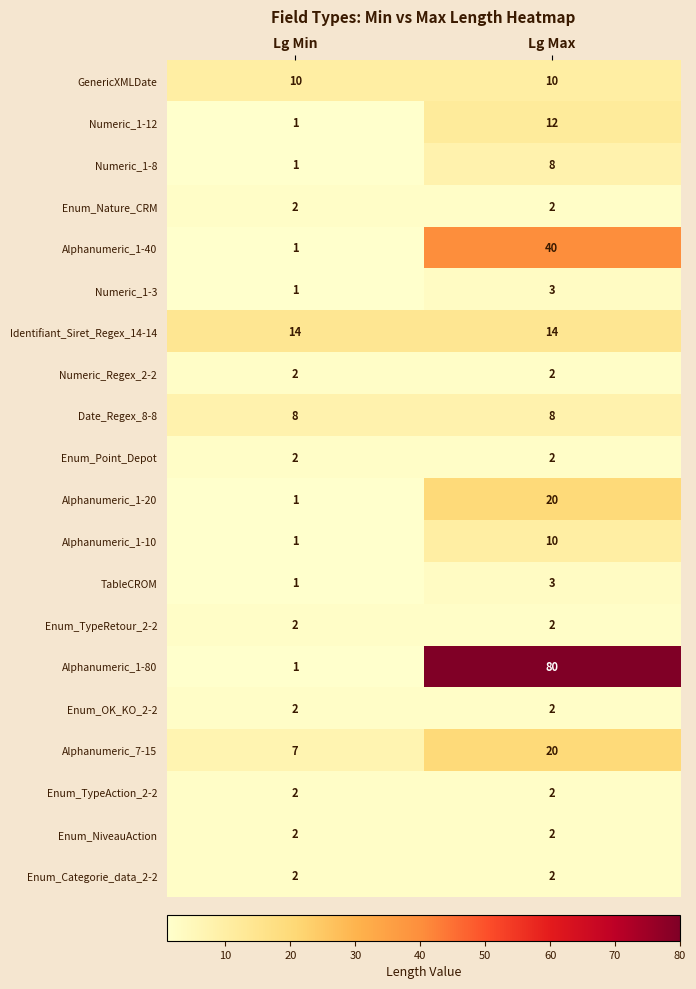

The Alphanumeric_1-80 series shows 32 at Lg Max. True or false?

False